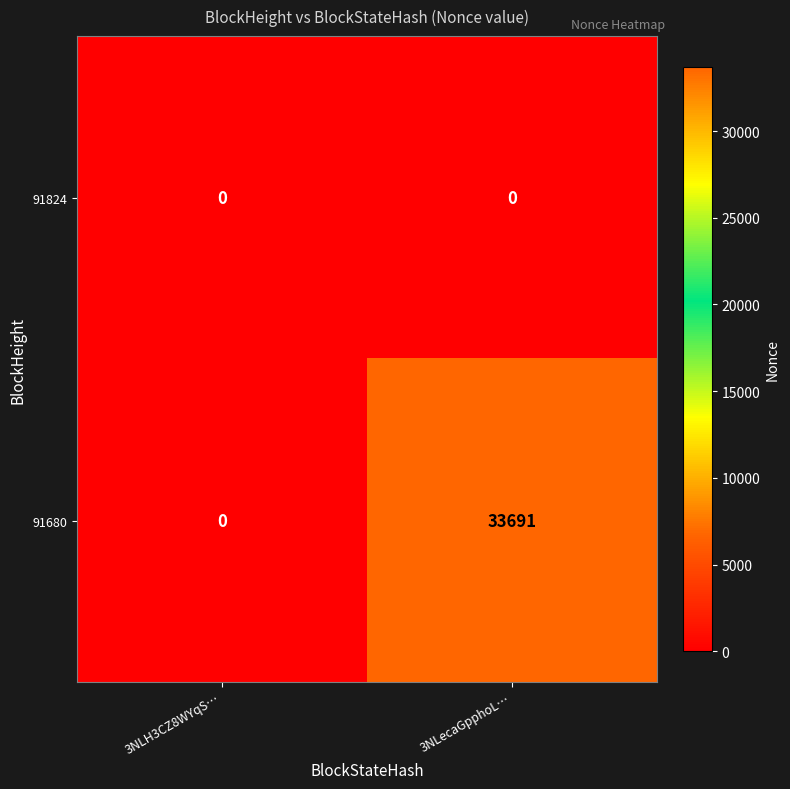

At how many categories does at least one series exceed 2181?

1